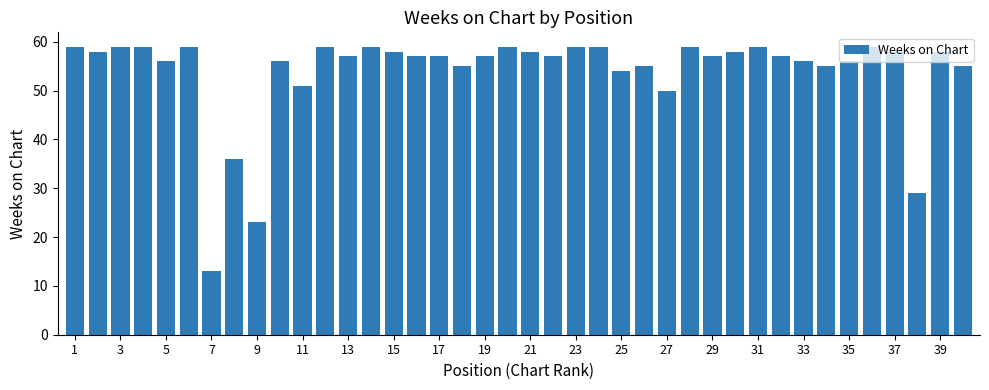

What is the maximum value shown in the chart?

59